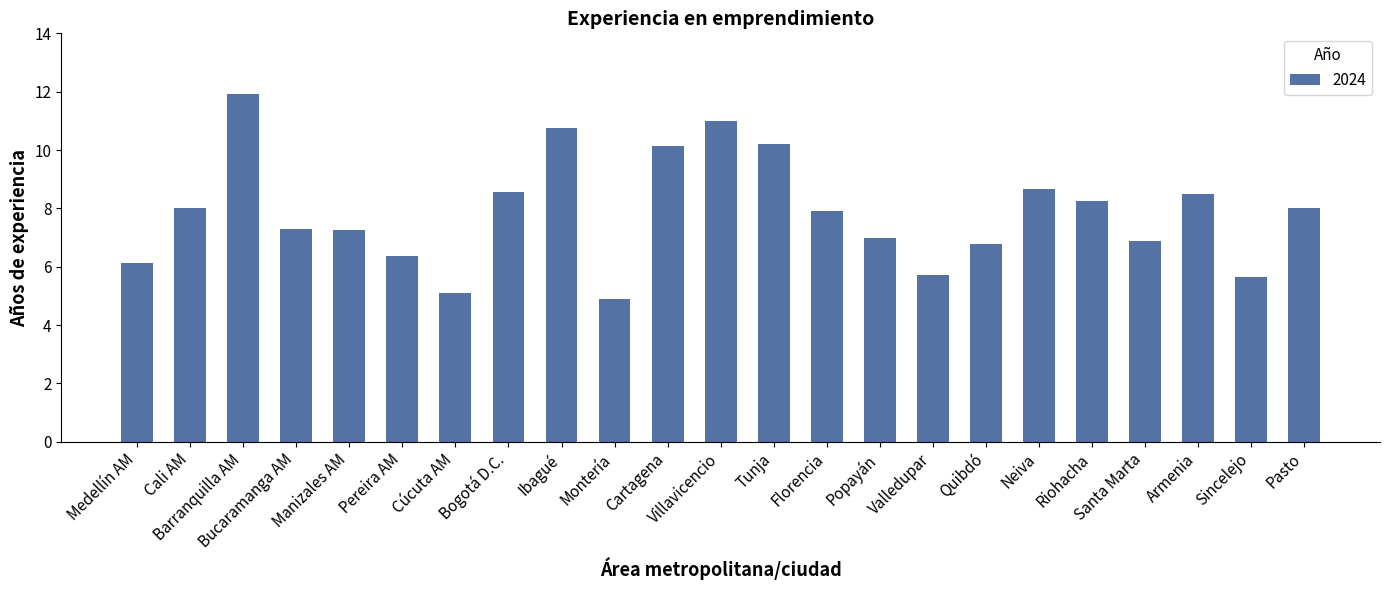

What is the average value?

7.9